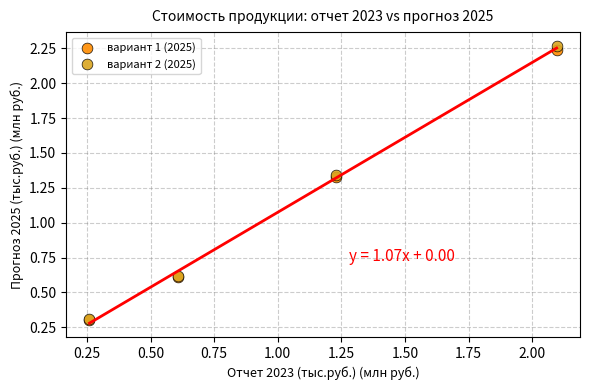

Which series reaches the maximum Y coordinate?

вариант 2 (2025)